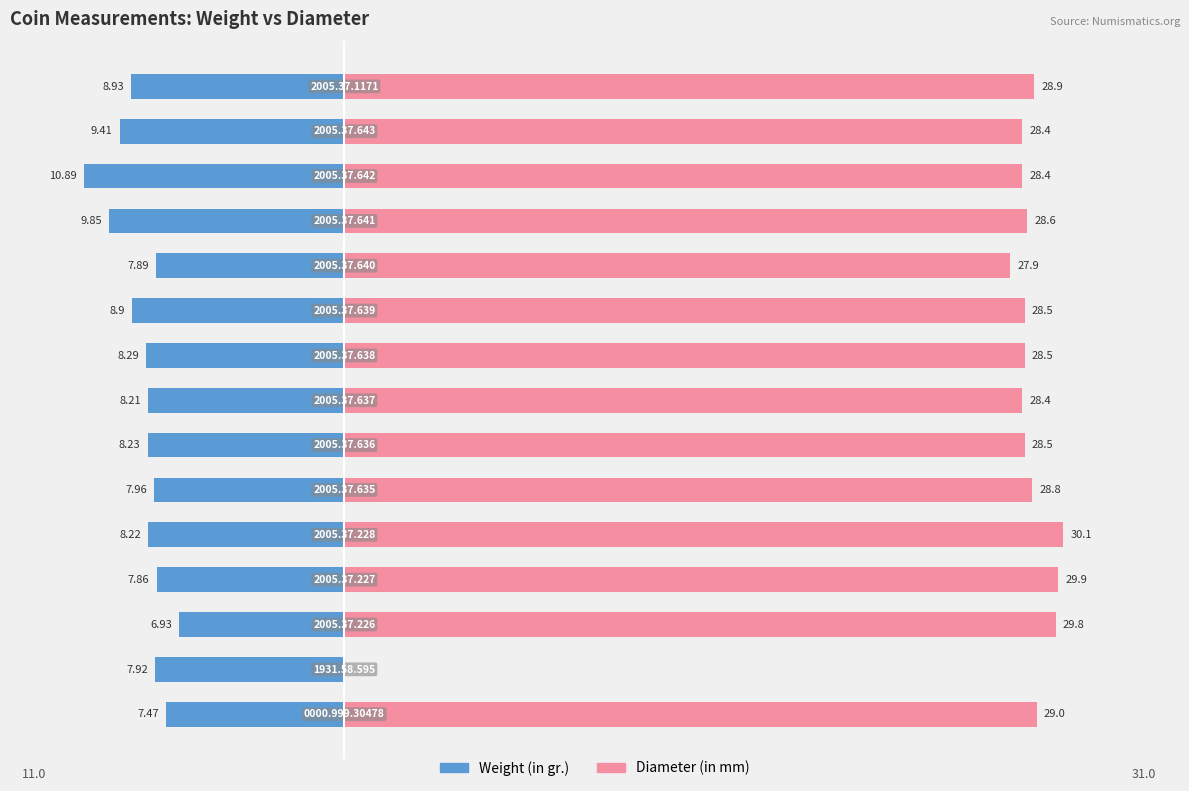

Between 10 and 8, which is larger?

10